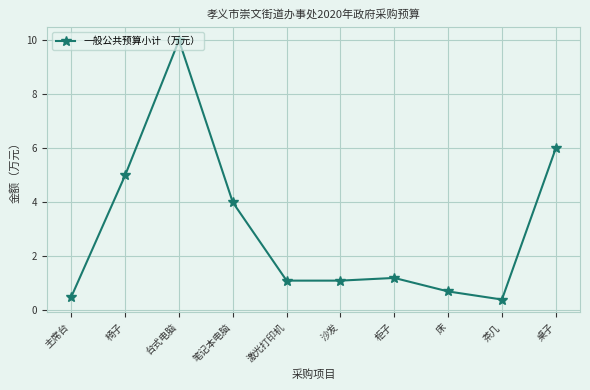

Which label corresponds to the smallest value in the chart?

茶几